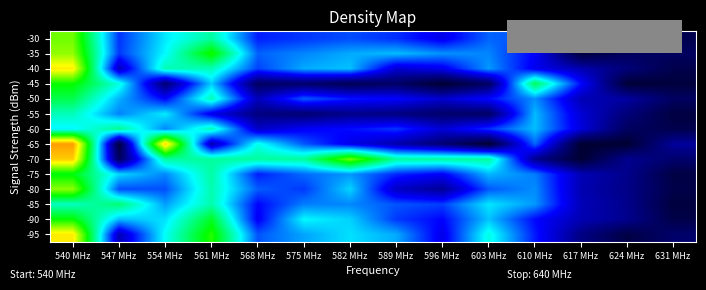

Rank the series at 561 MHz from highest to lowest value.

-95, -35, -90, -70, -30, -75, -85, -80, -50, -60, -40, -45, -55, -65